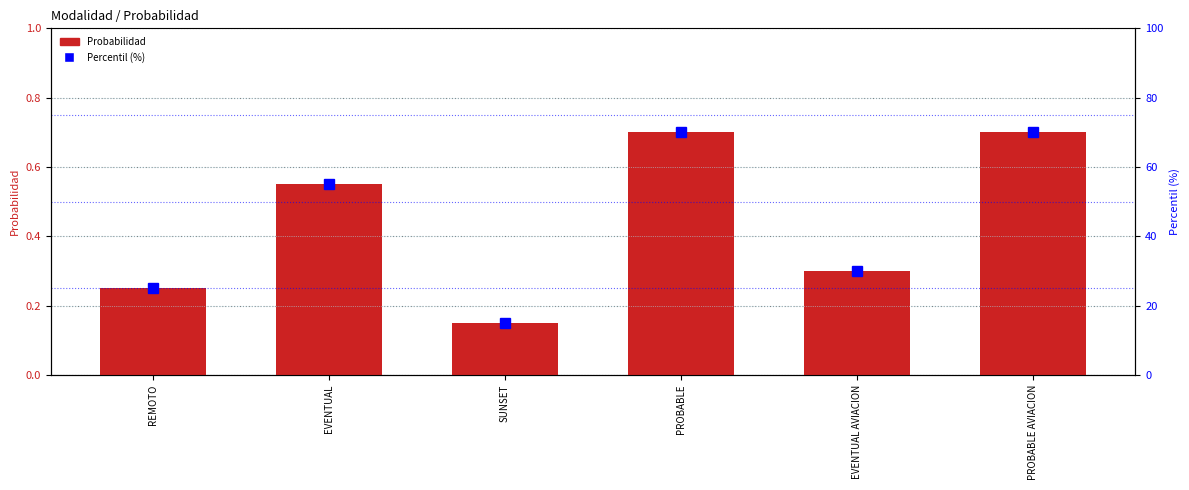

At which category is the sum across all series the highest?

PROBABLE